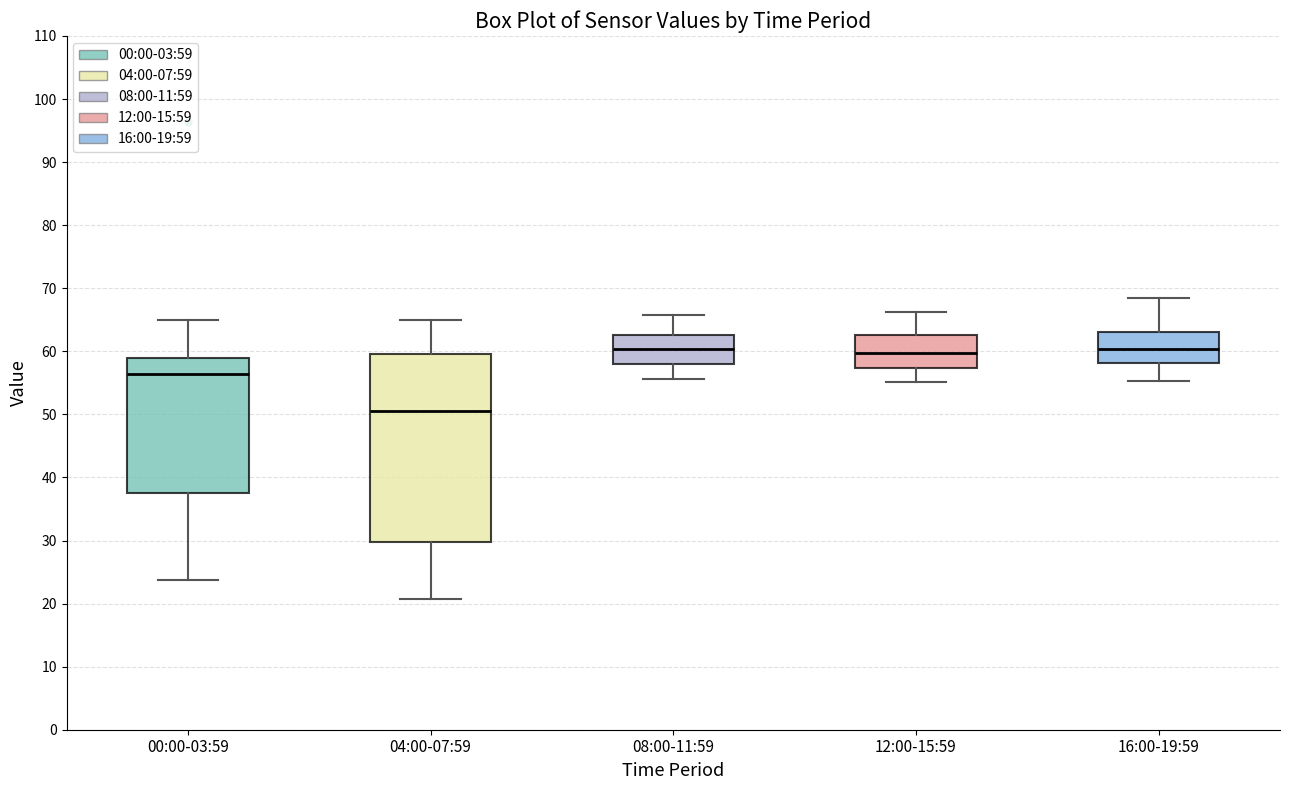

Comparing the boxes themselves (not the whiskers), which one is the tallest?

04:00-07:59